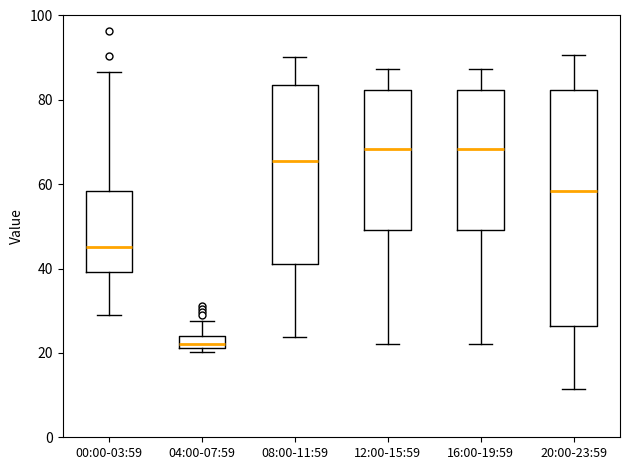

Where is the upper edge of the box for 16:00-19:59 on the y-axis? The values are not printed on the chart, so give them approximately, as read against the axis.

82